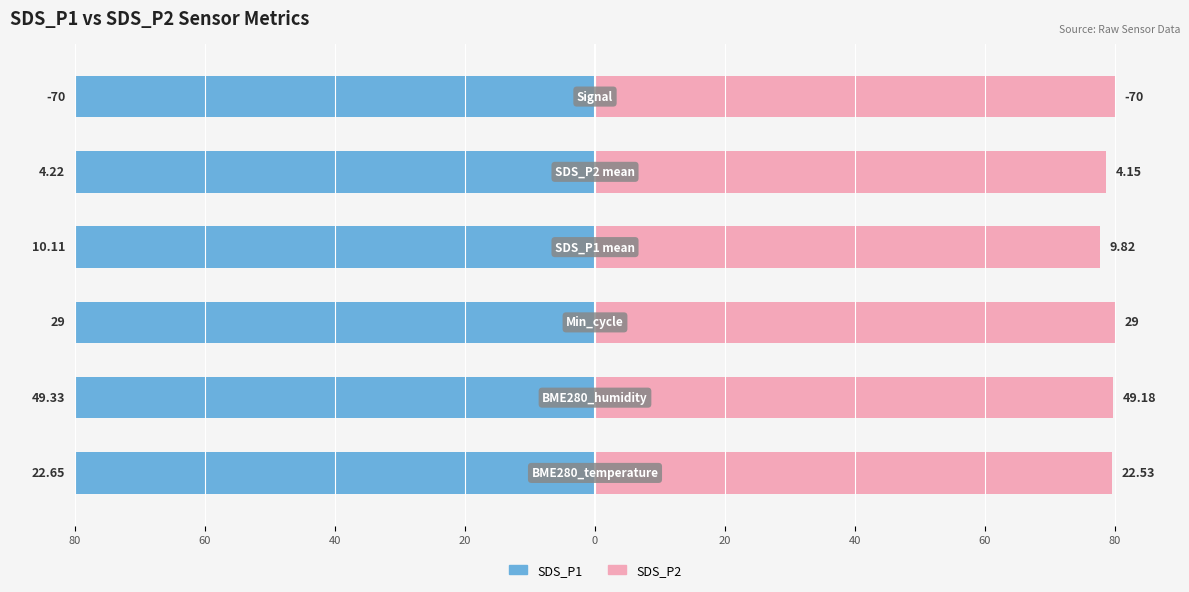

Is it true that SDS_P2 equals 143.6 at 20?

False